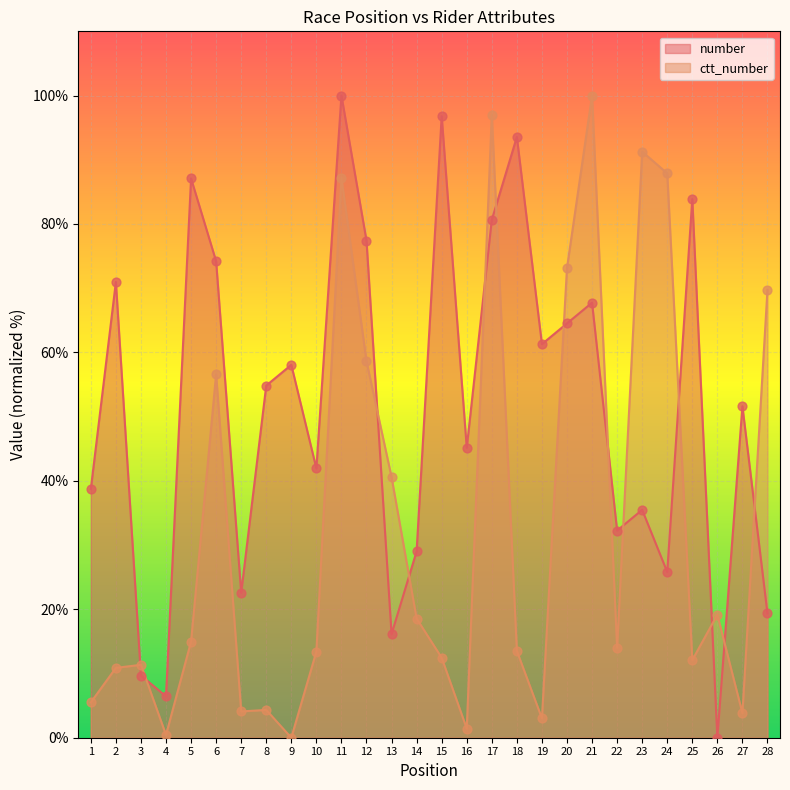

At how many categories does at least one series exceed 37?

22